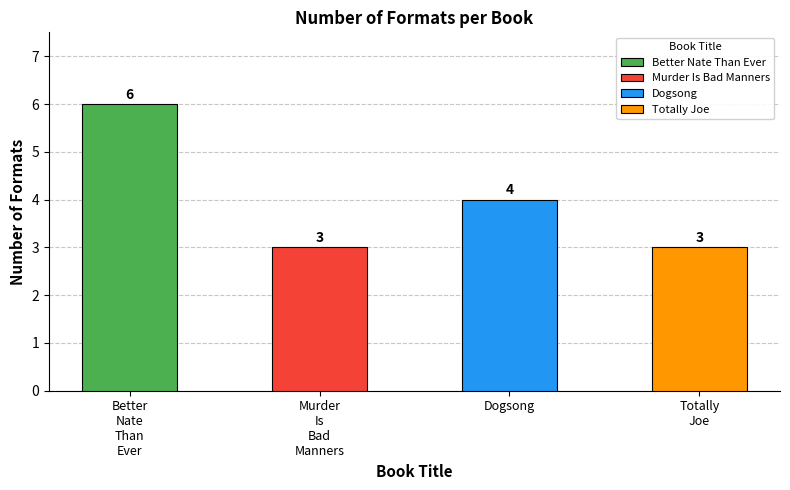

At which category does the chart reach its peak across all series?

Better Nate Than Ever